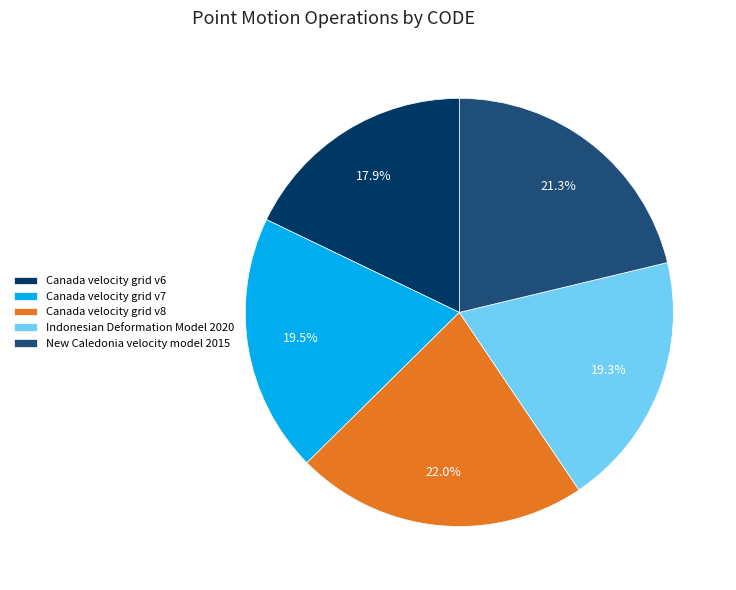

Which slice is the largest?

Canada velocity grid v8